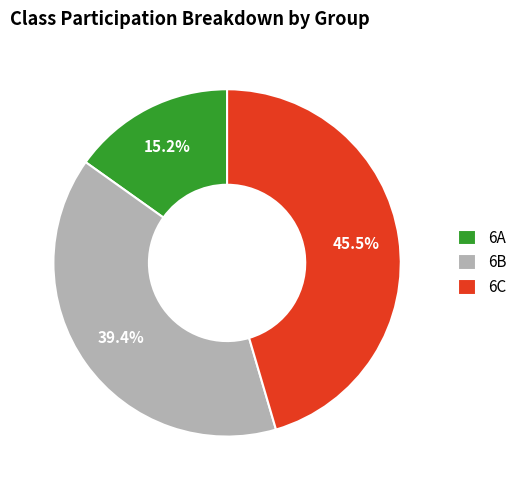

Count the number of slices in the pie.

3